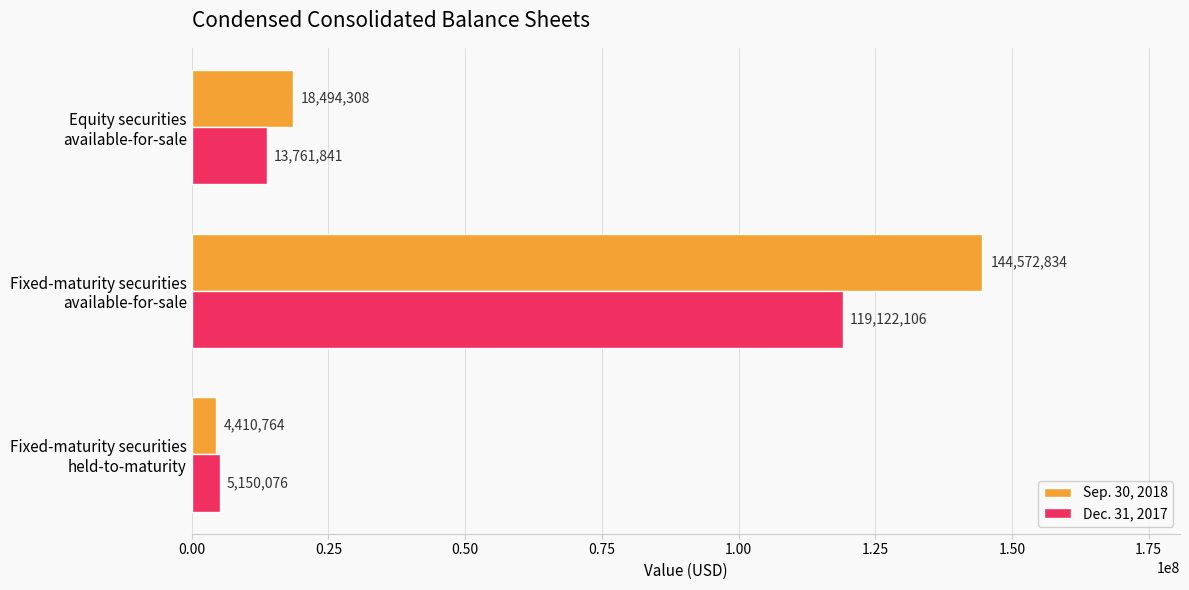

What is the sum of all Sep. 30, 2018 values?

167477906